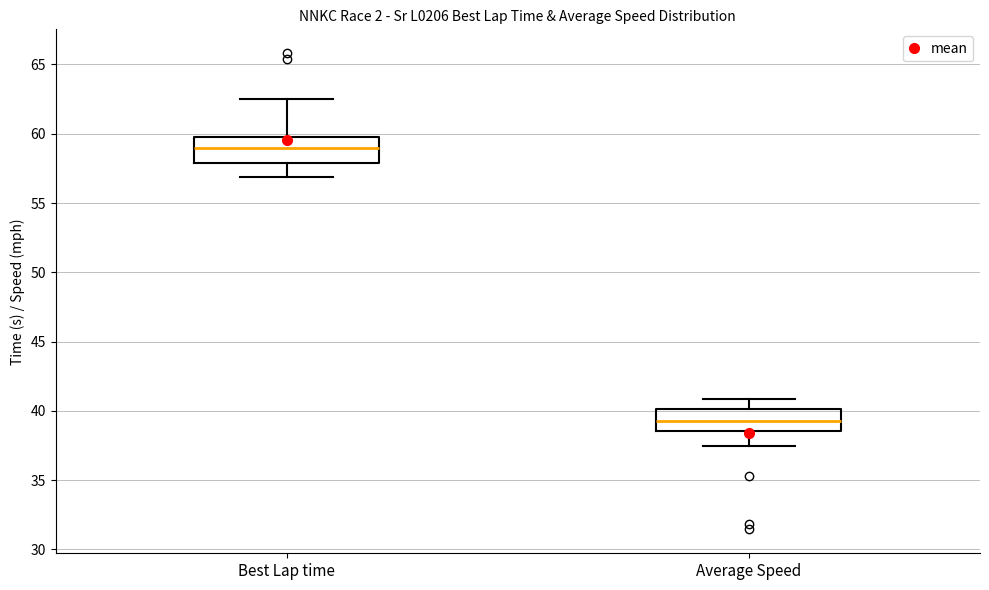

Reading left to right, transcribe this box plot: for each box, give where its median line is, the range the box spans, and where its two whiskers end, as read against the y-axis. The values are not printed on the chart, so give them approximately, as read against the axis.

Best Lap time: median 59.0, box 58.0 to 60.0, whiskers 57.0 to 62.5
Average Speed: median 39.5, box 38.5 to 40.0, whiskers 37.5 to 41.0